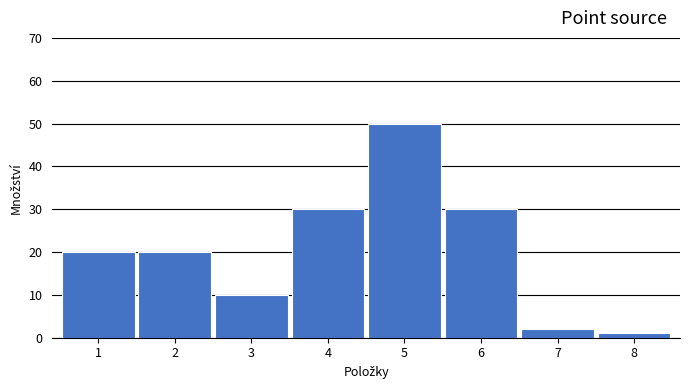

Reading left to right, what are all the values shown in this chart?

1=20	2=20	3=10	4=30	5=50	6=30	7=2	8=1